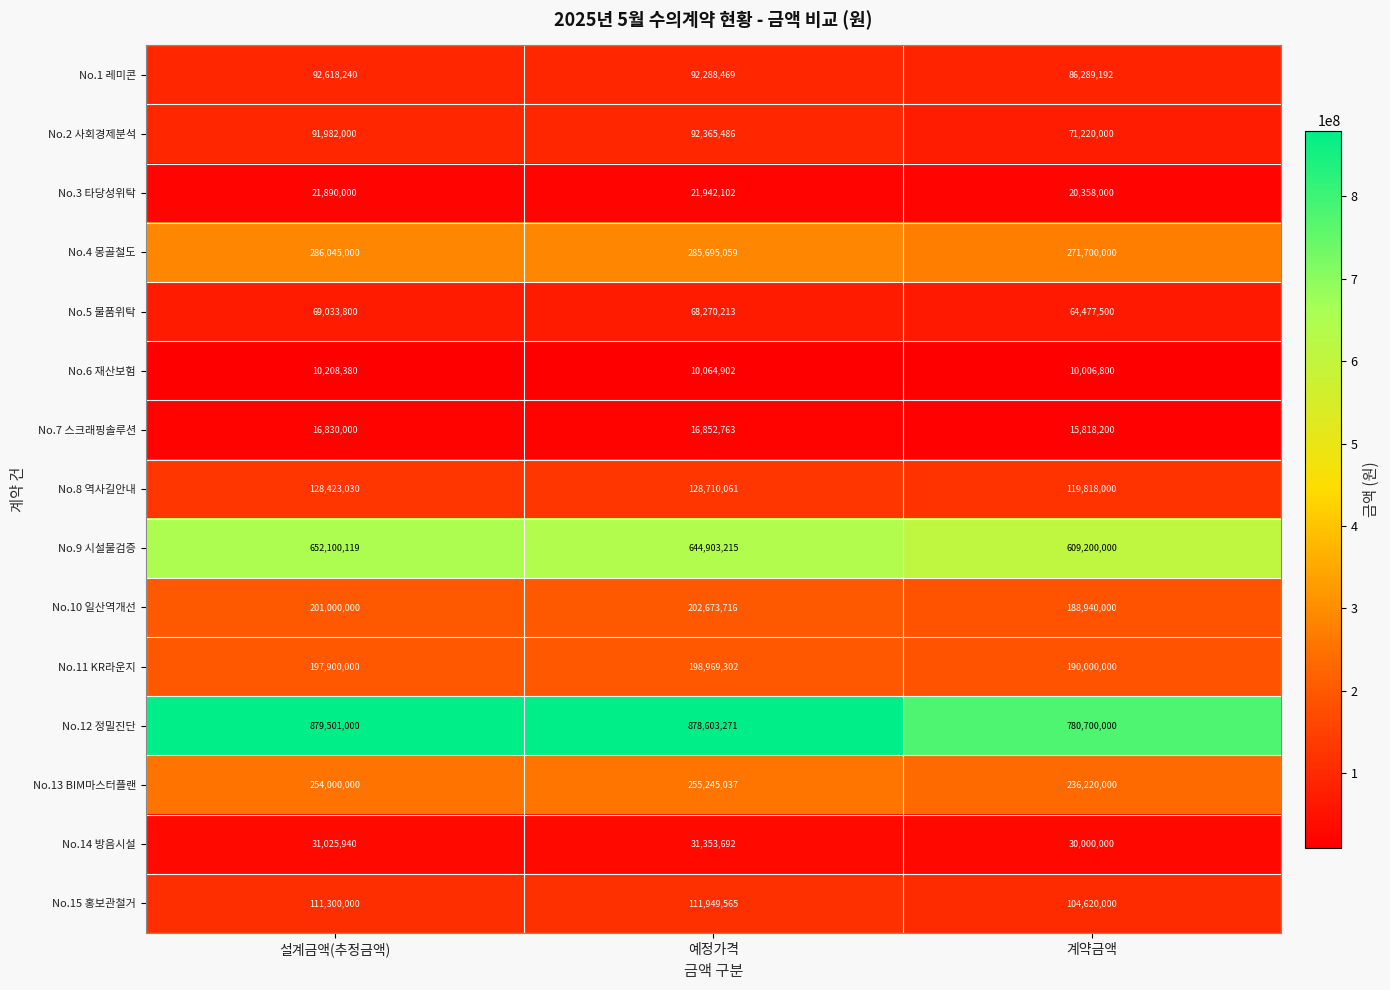

Rank the series by their maximum value, from lowest to highest.

No.6 재산보험, No.7 스크래핑솔루션, No.3 타당성위탁, No.14 방음시설, No.5 물품위탁, No.2 사회경제분석, No.1 레미콘, No.15 홍보관철거, No.8 역사길안내, No.11 KR라운지, No.10 일산역개선, No.13 BIM마스터플랜, No.4 몽골철도, No.9 시설물검증, No.12 정밀진단